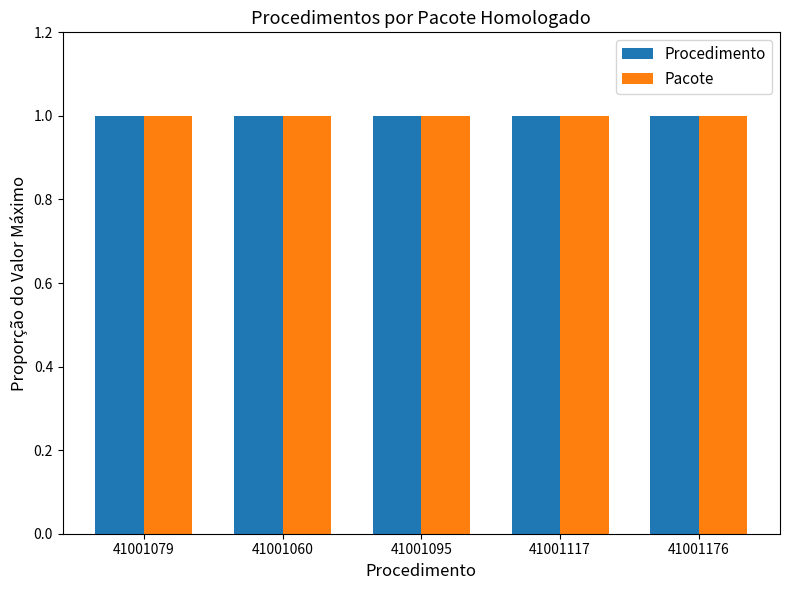

What is the highest value of the Pacote series?

1.0